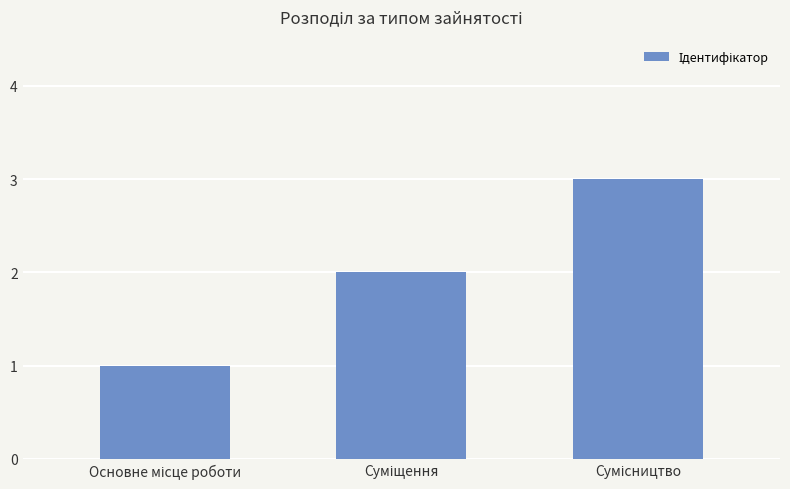

What is the greatest value displayed?

3